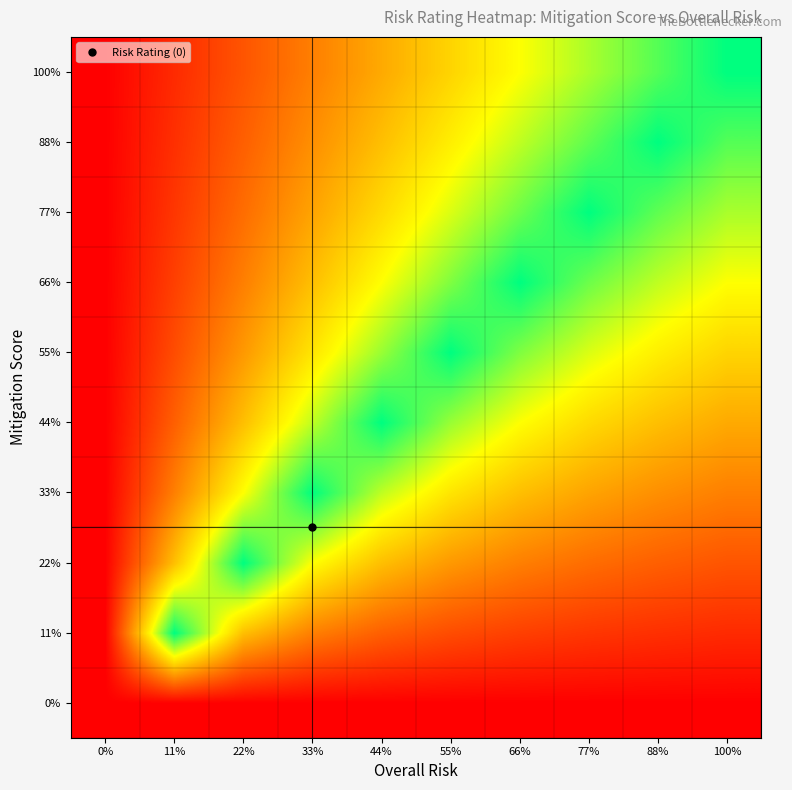

What is the difference between the highest and lowest values at 55%?

1.0